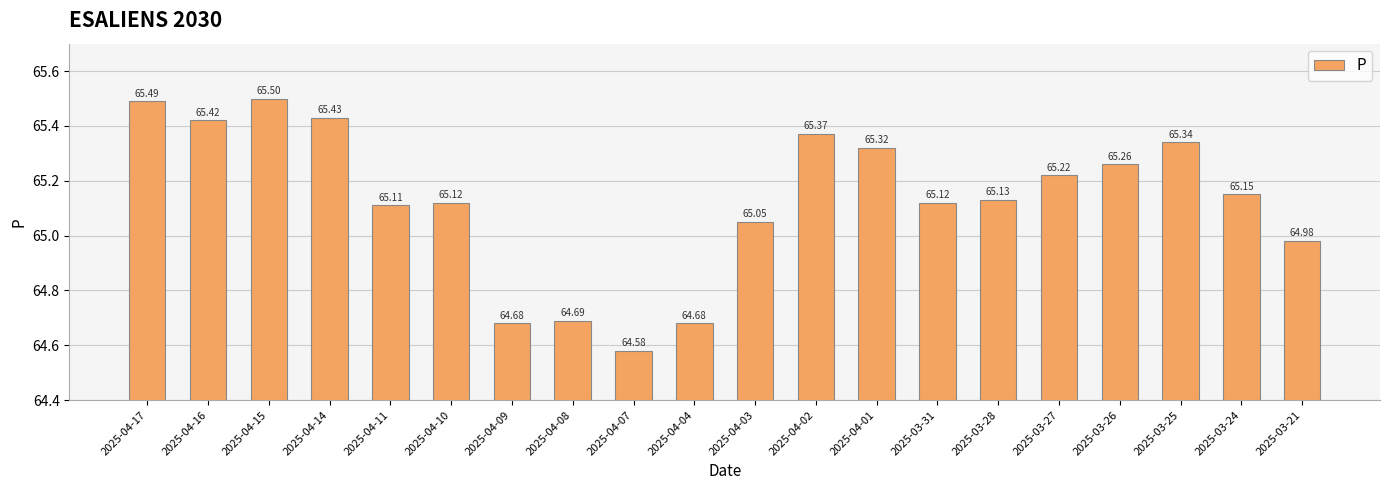

True or false: the data shows 64.6 at 2025-04-07.

True